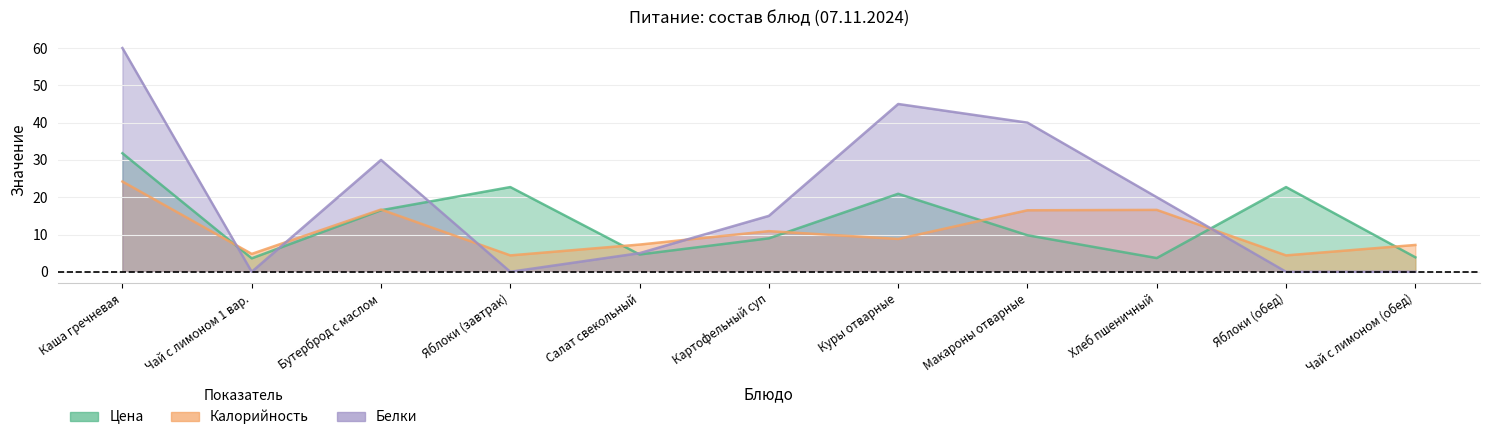

The Калорийность series shows 4.4 at Яблоки (обед). True or false?

True